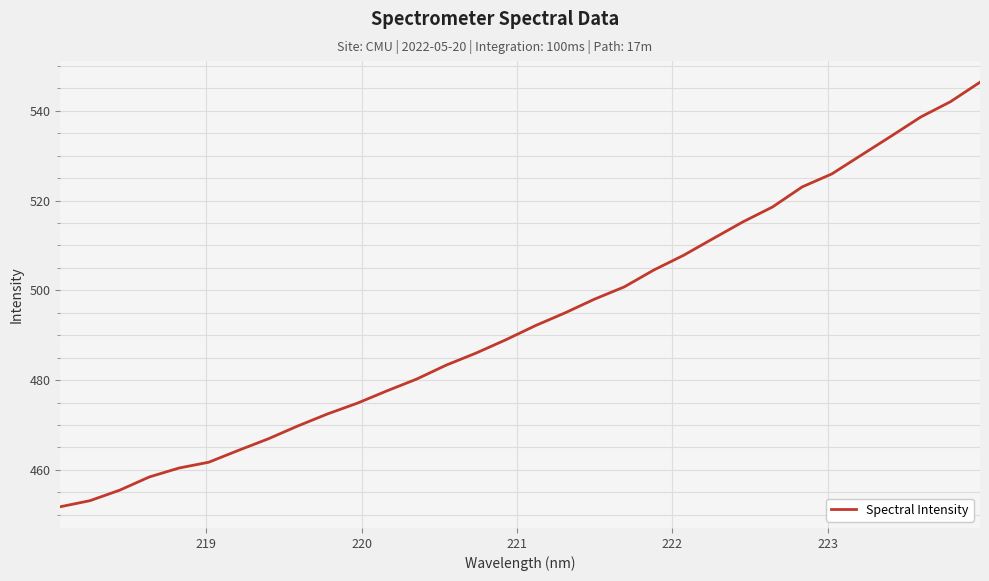

How many lines are shown in the chart?

1